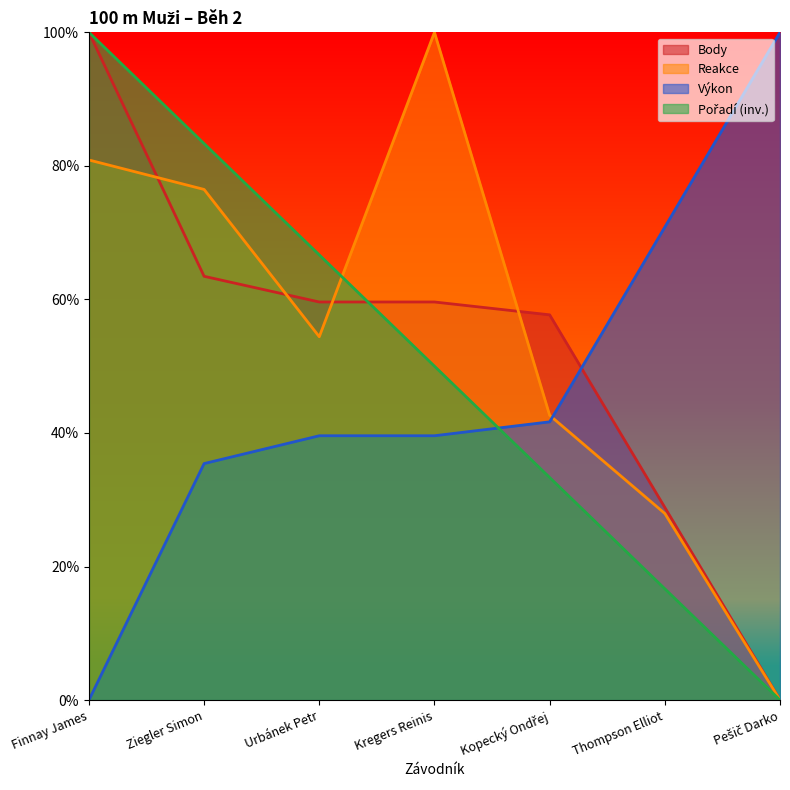

Is it true that Reakce equals 0.0 at Pešič Darko?

True